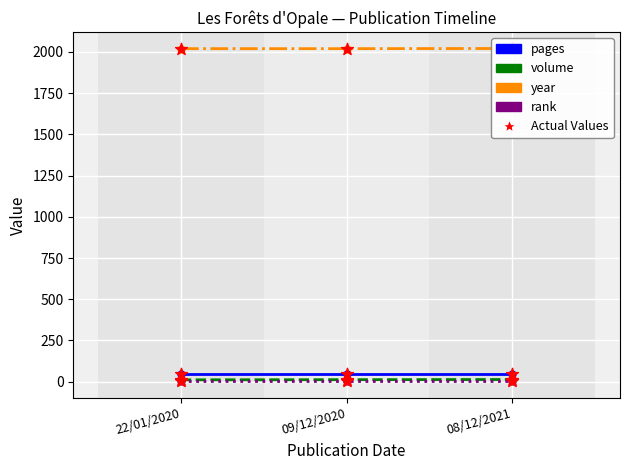

At how many categories does at least one series exceed 101?

3